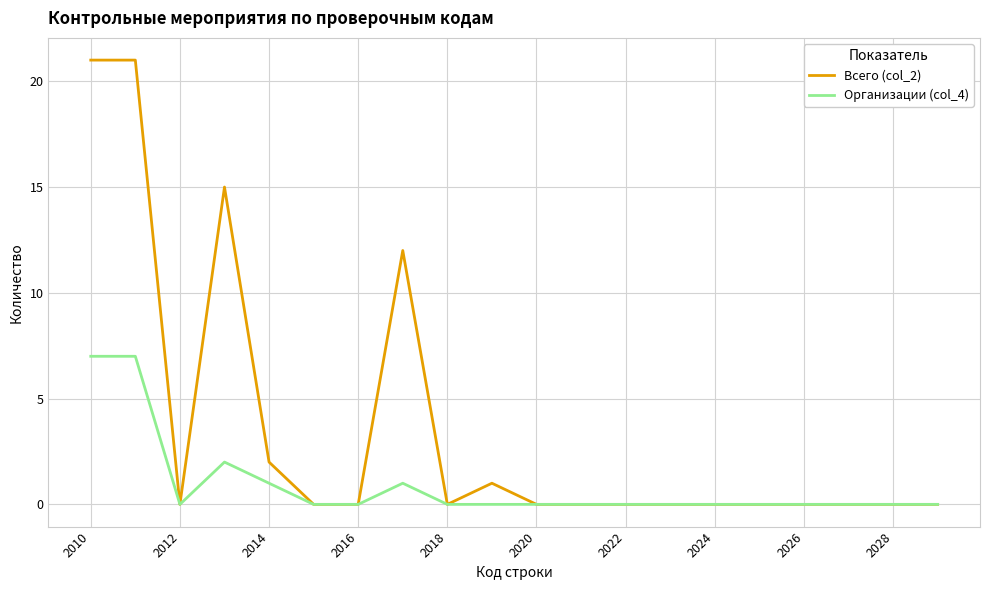

How many lines are shown in the chart?

2